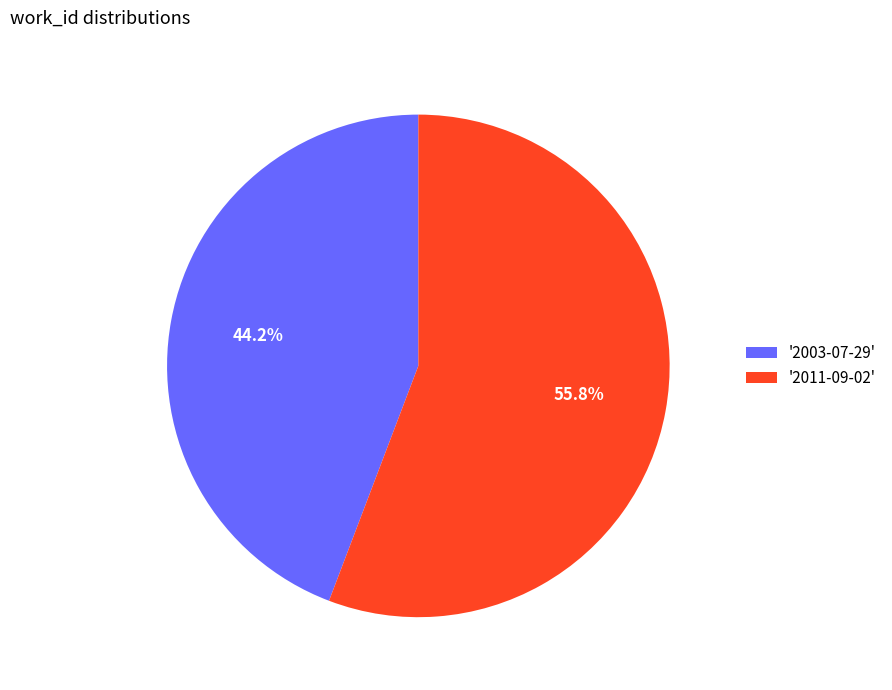

How many segments does this pie chart have?

2